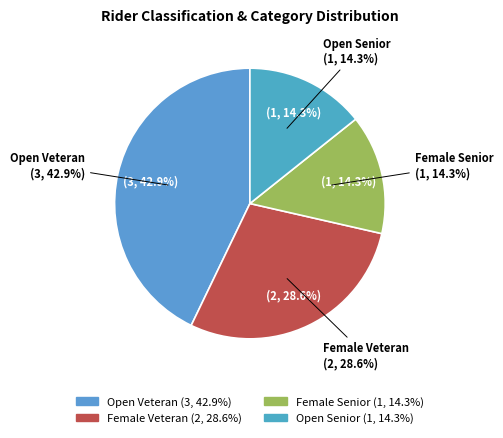

How much of the chart is everything except Senior?

71.4%